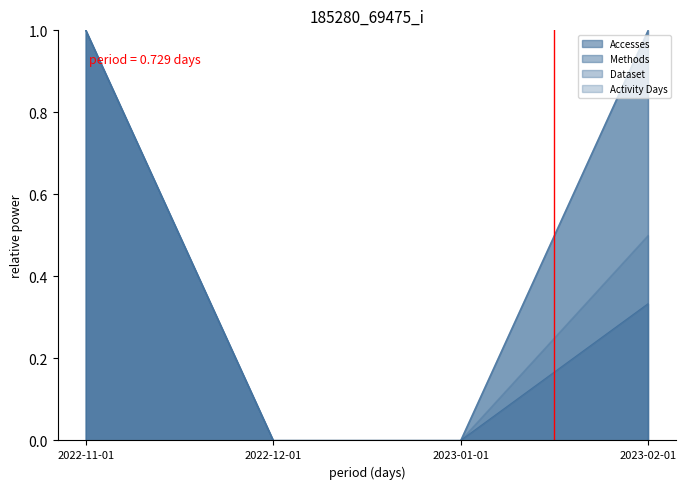

True or false: Dataset and Activity Days intersect in this chart.

False